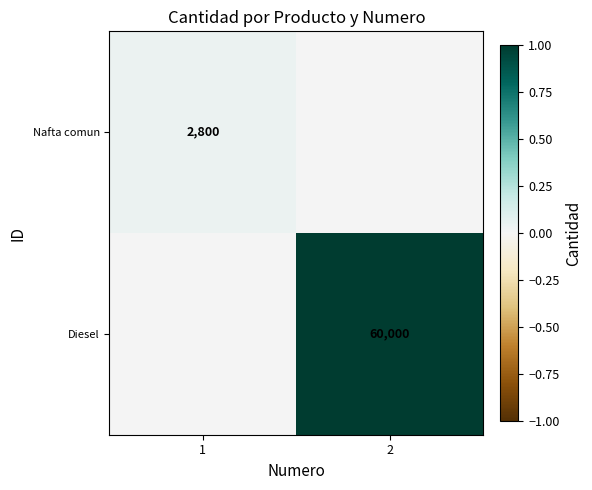

True or false: Nafta comun has a value of 1324 at 1.

False